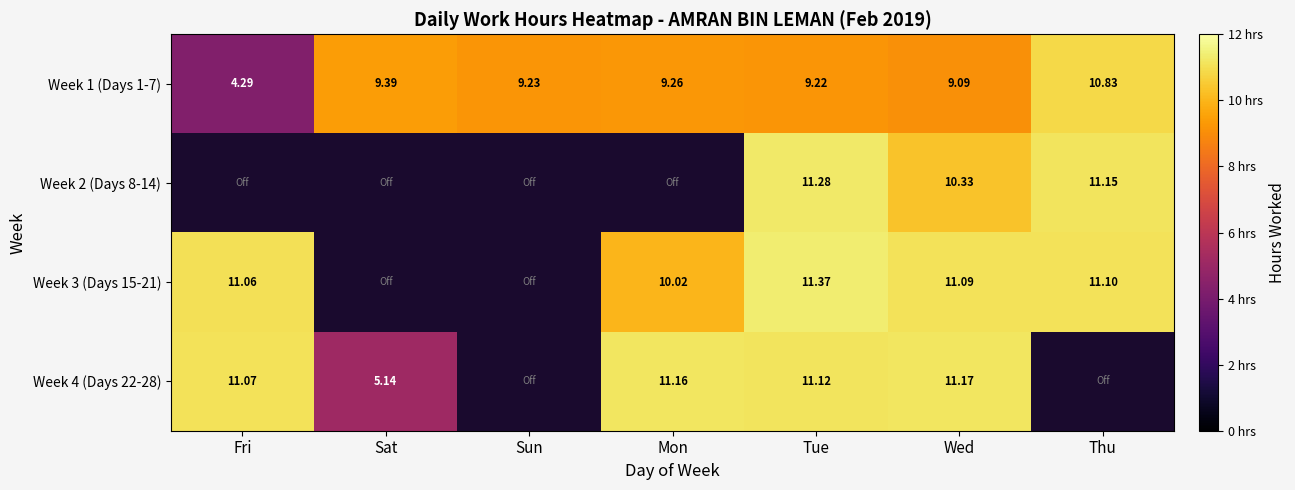

Is the value of Week 2 (Days 8-14) at Thu greater than the value of Week 1 (Days 1-7) at Fri?

Yes